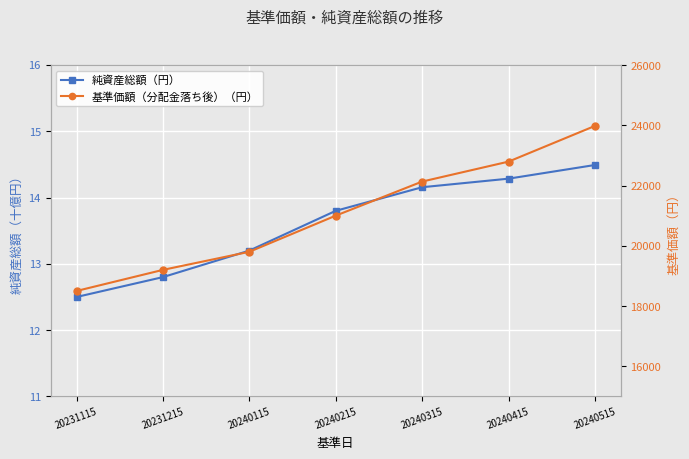

At which category is the sum across all series the highest?

20240515